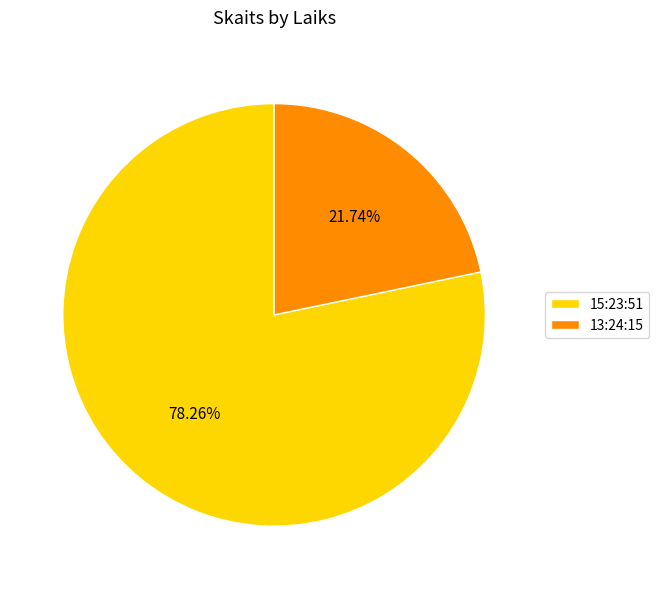

Is it true that 15:23:51 is 87% of the pie?

False